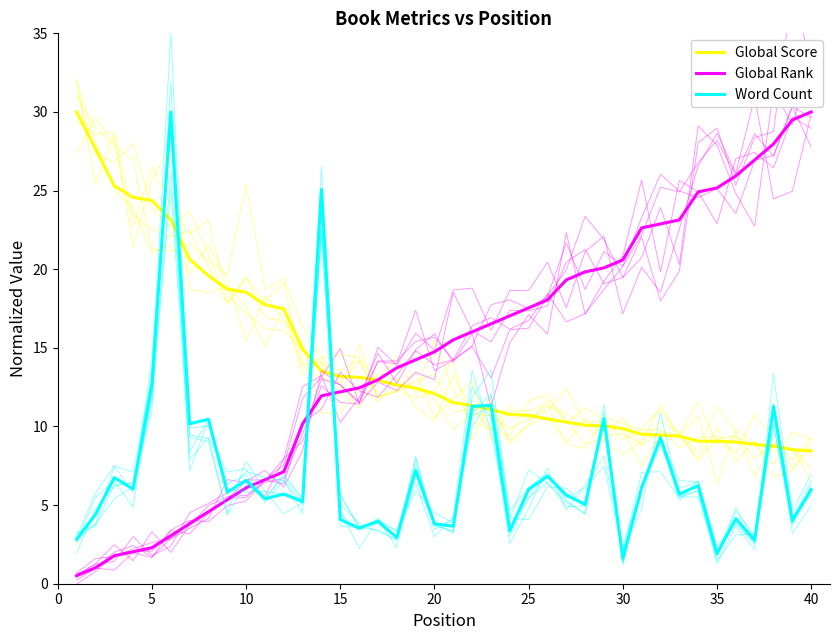

What is the sum of all Global Rank values?

586.3